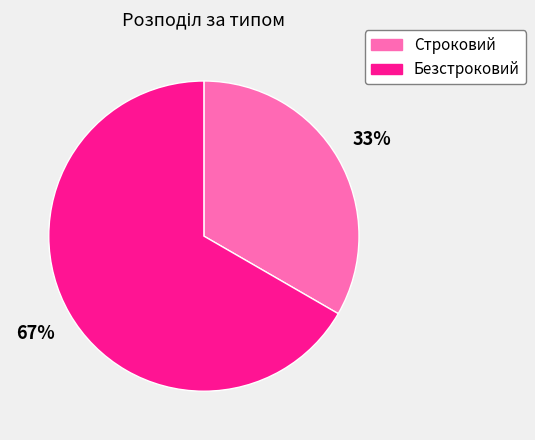

To the nearest percent, what portion does Строковий represent?

33%